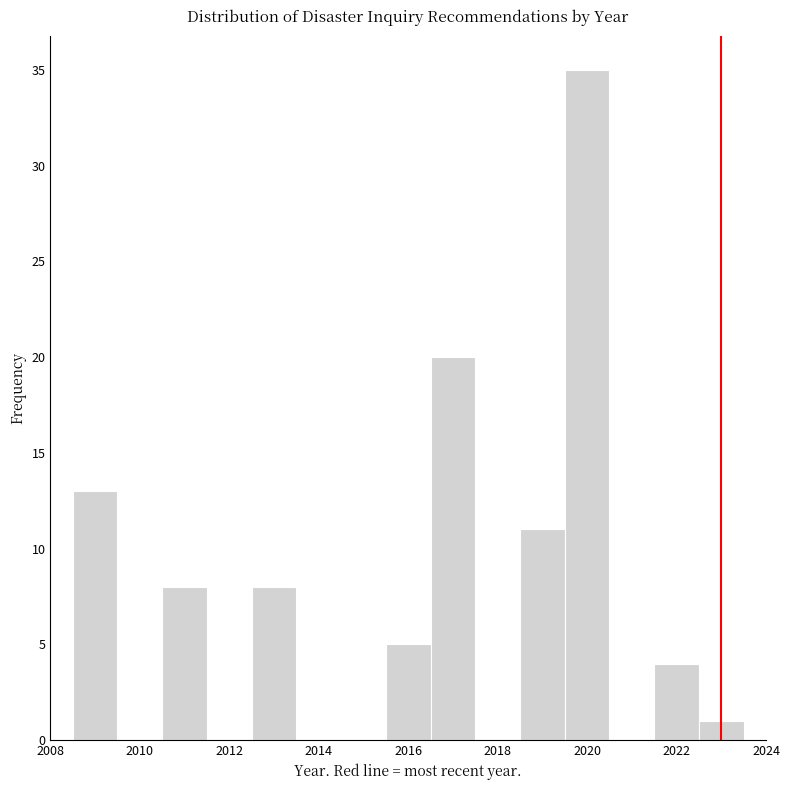

Reading left to right, transcribe this chart: for each bar, give the range it covers on the x-axis and its height. Neither the bar edges nor the heights are printed on the chart, so give them approximately, as read against the axes.

2008.5 to 2009.5: 13
2009.5 to 2010.5: 0
2010.5 to 2011.5: 8
2011.5 to 2012.5: 0
2012.5 to 2013.5: 8
2013.5 to 2014.5: 0
2014.5 to 2015.5: 0
2015.5 to 2016.5: 5
2016.5 to 2017.5: 20
2017.5 to 2018.5: 0
2018.5 to 2019.5: 11
2019.5 to 2020.5: 35
2020.5 to 2021.5: 0
2021.5 to 2022.5: 4
2022.5 to 2023.5: 1